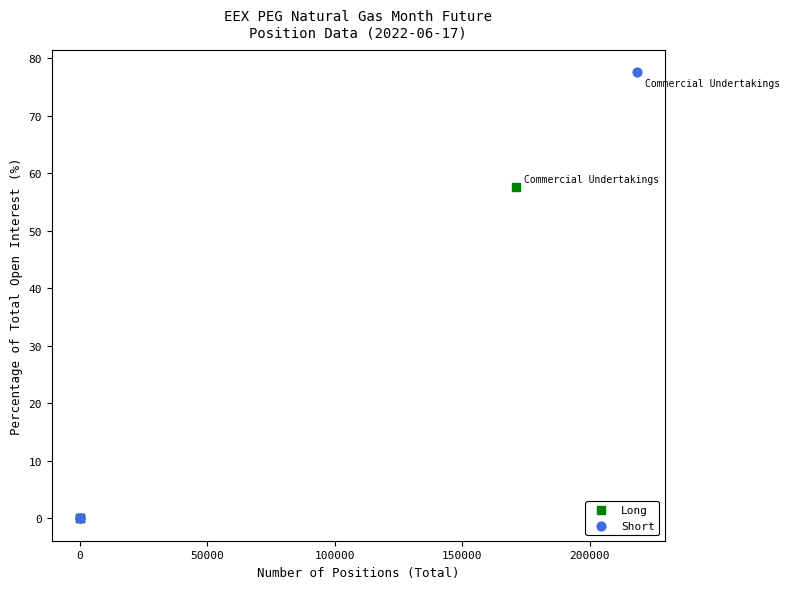

What are all the series names shown in the legend?

Long, Short